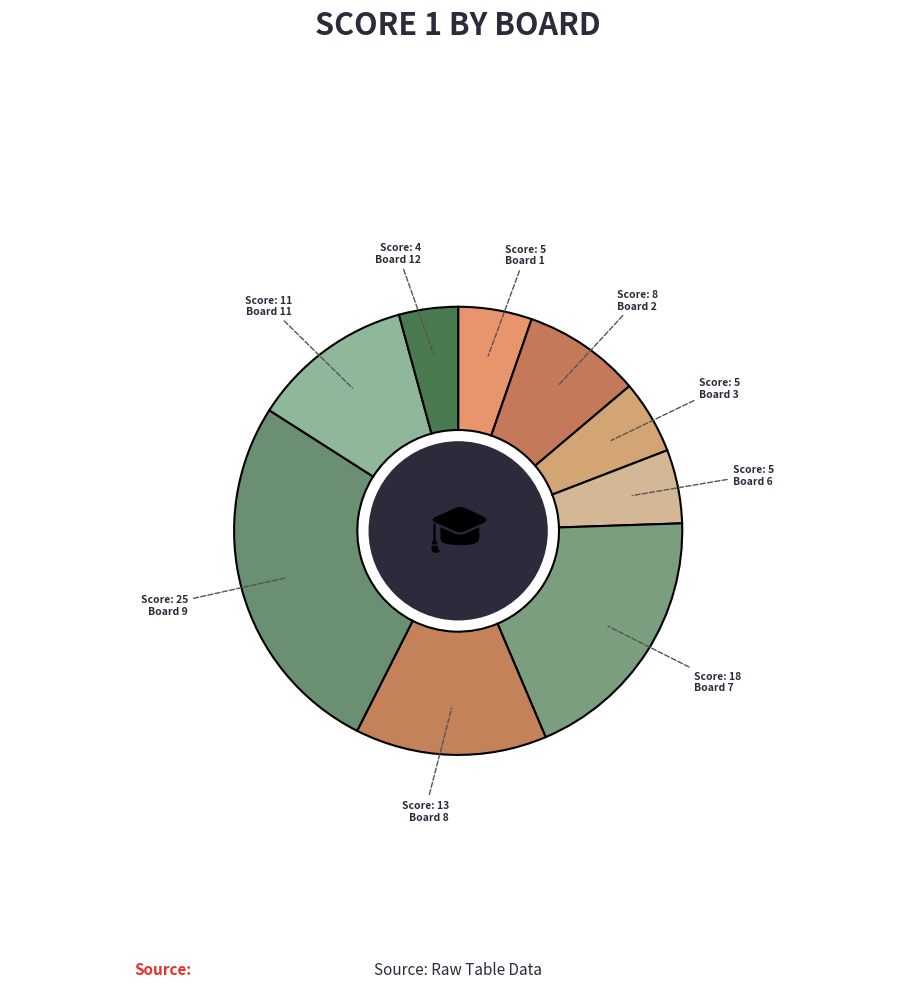

How many segments does this pie chart have?

9